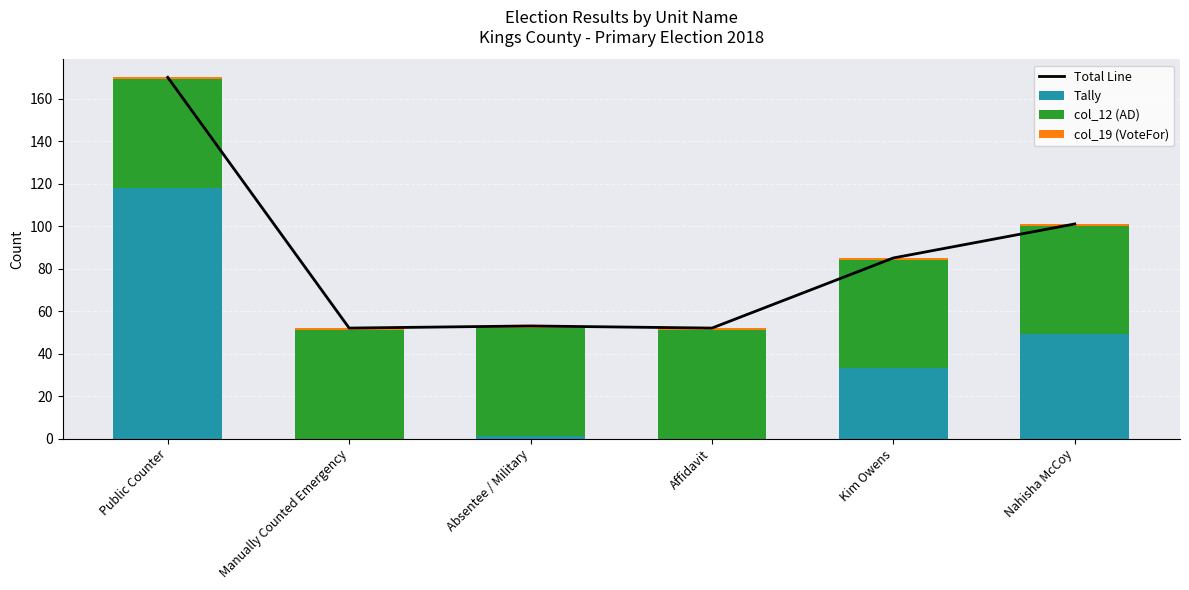

Between Absentee / Military and Nahisha McCoy, which is larger?

Nahisha McCoy